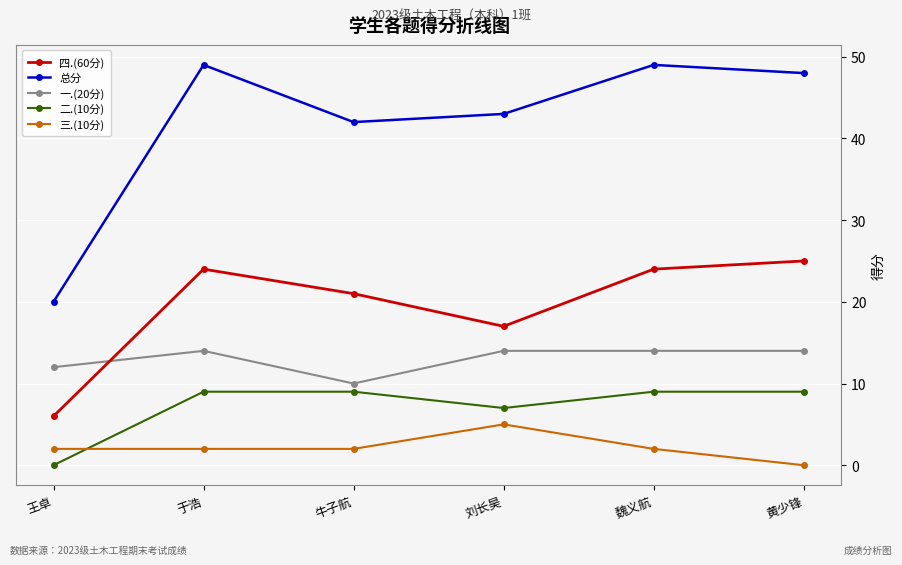

True or false: 四.(60分) has more than 2 points higher than both neighbors.

False